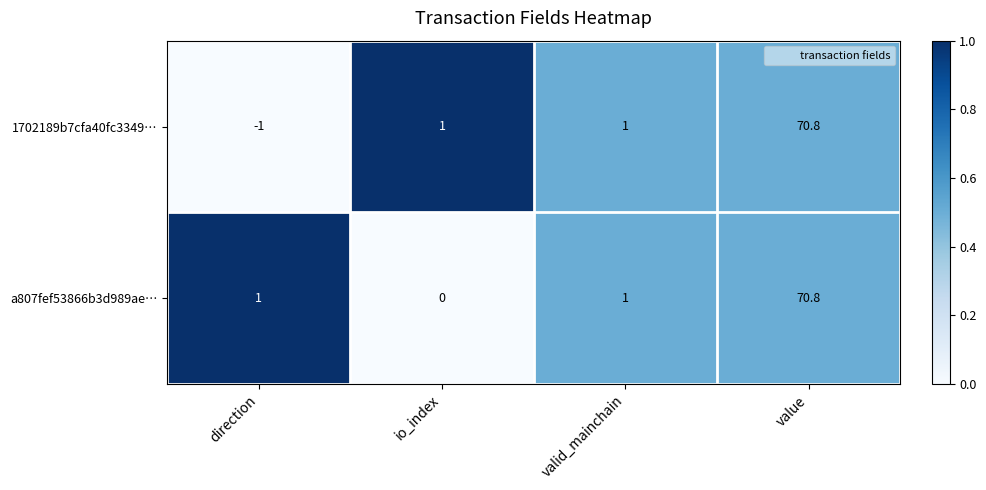

What is the maximum value shown in the chart?

70.8